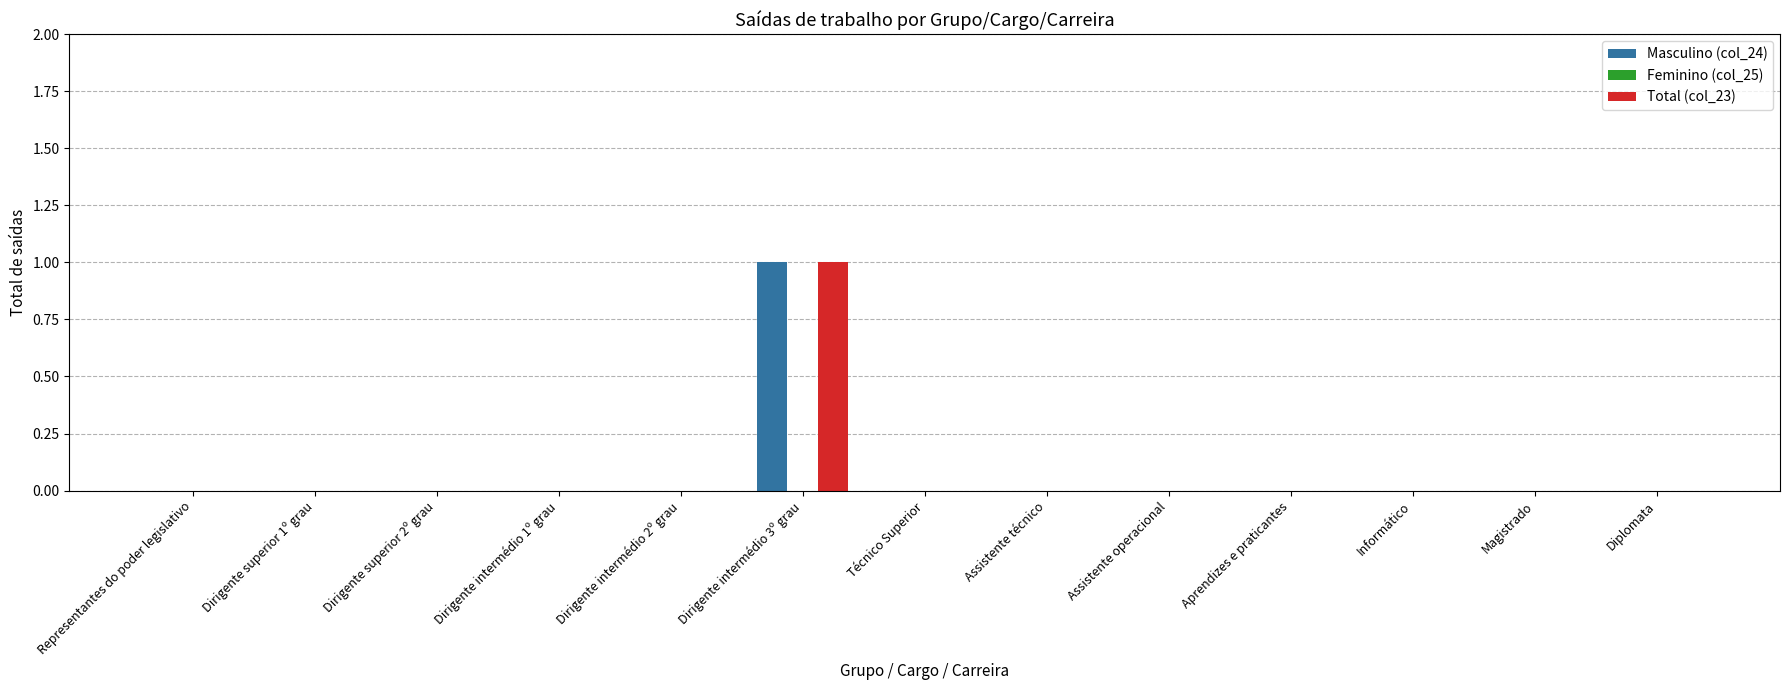

The Total (col_23) series shows 0 at Representantes do poder legislativo. True or false?

True